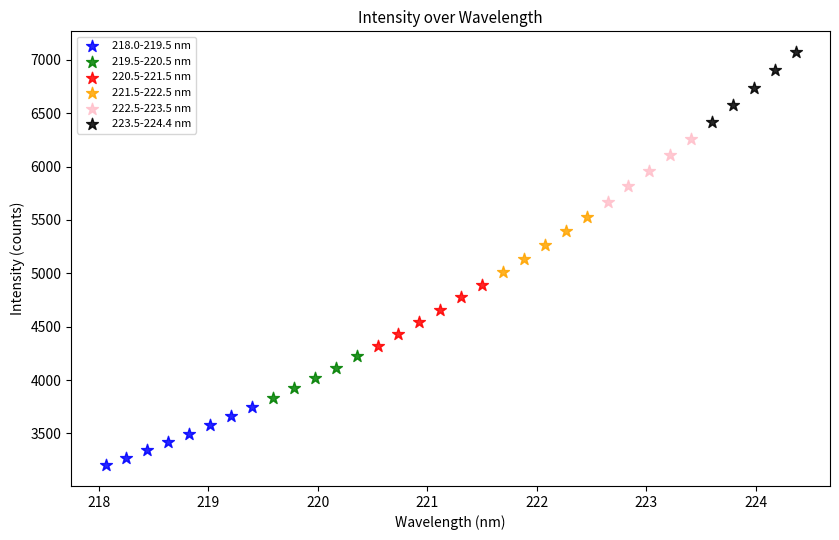

Which series reaches the minimum Y coordinate?

218.0-219.5 nm